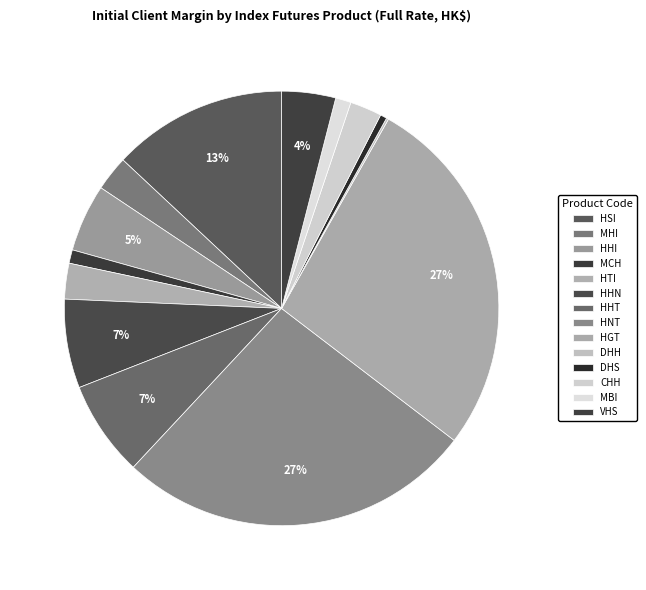

Is the sum of MCH and HHN greater than half?

No